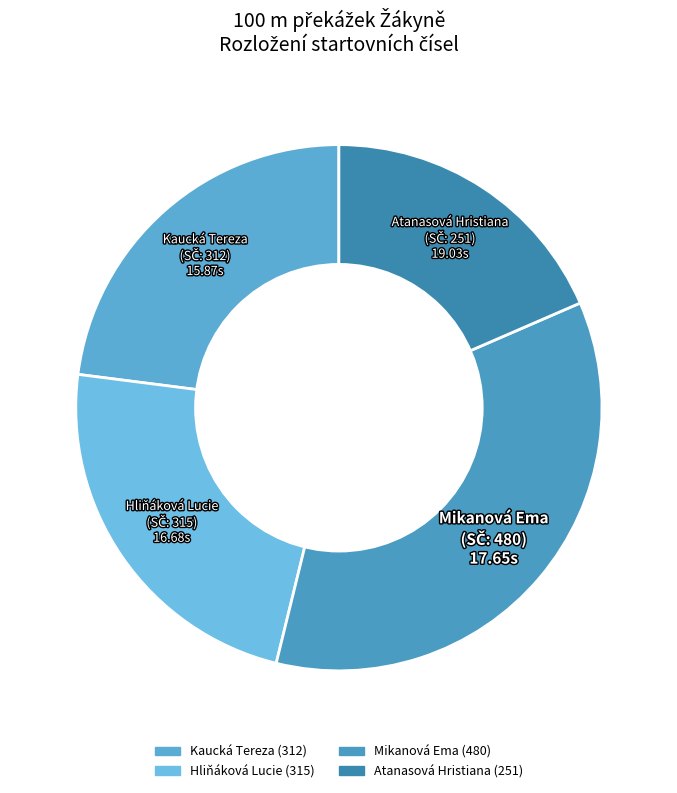

Combined, do Kaucká Tereza and Hliňáková Lucie account for over 50%?

No